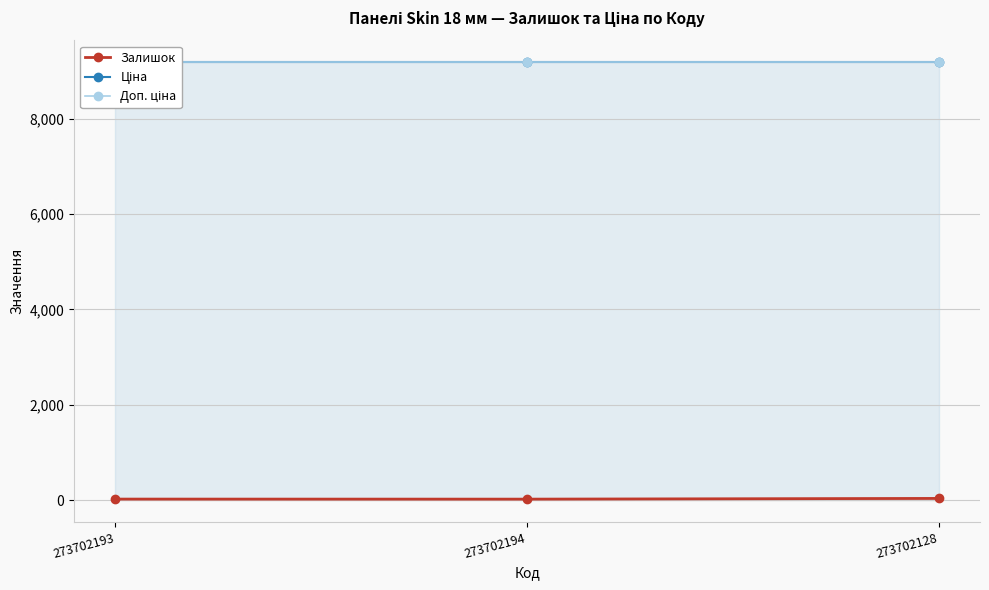

What are all the series names shown in the legend?

Залишок, Ціна, Доп. ціна